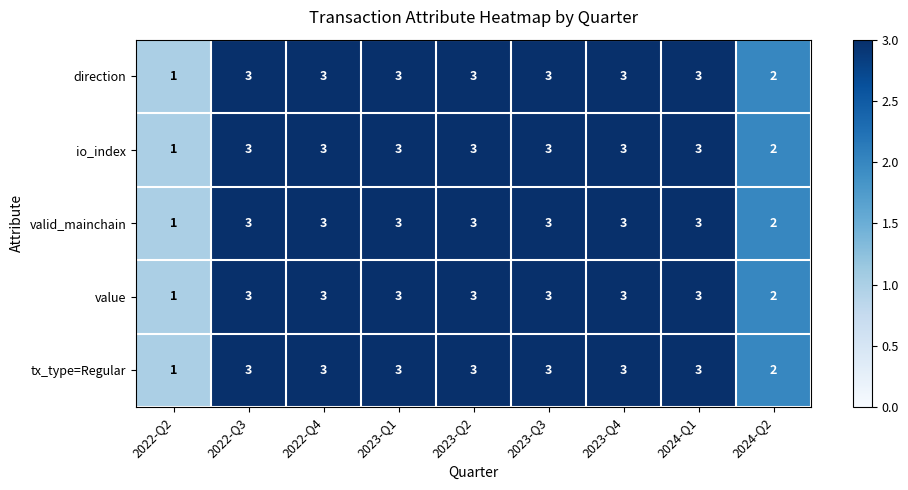

The tx_type=Regular series shows 3 at 2023-Q1. True or false?

True